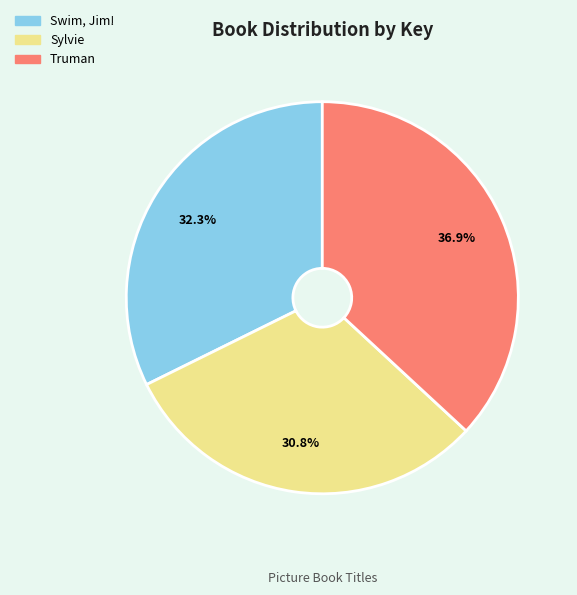

What is the smallest slice in the pie chart?

Sylvie